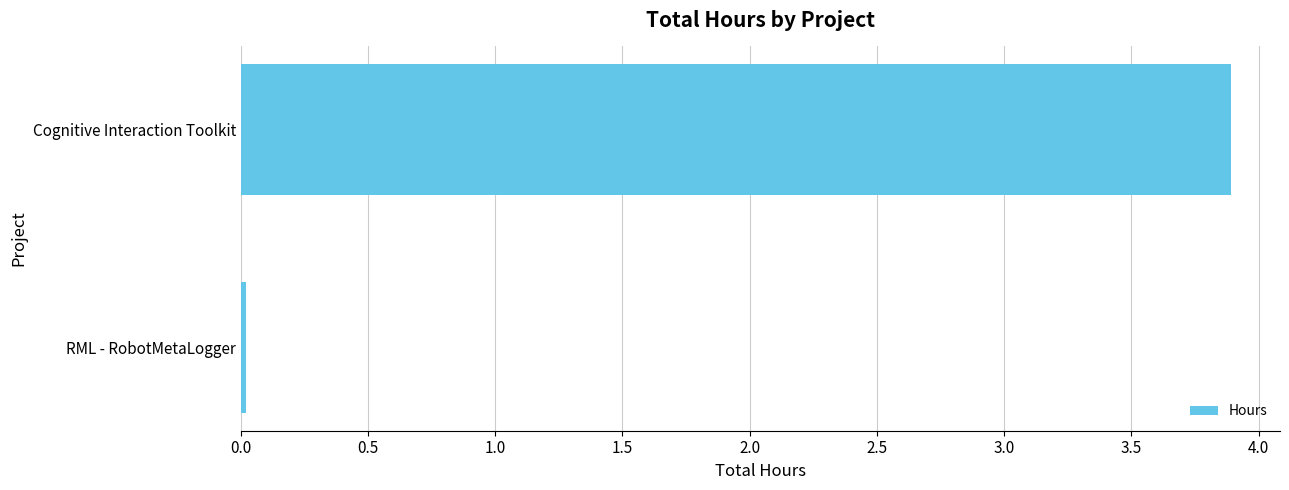

Rank the categories by value from highest to lowest.

Cognitive Interaction Toolkit, RML - RobotMetaLogger